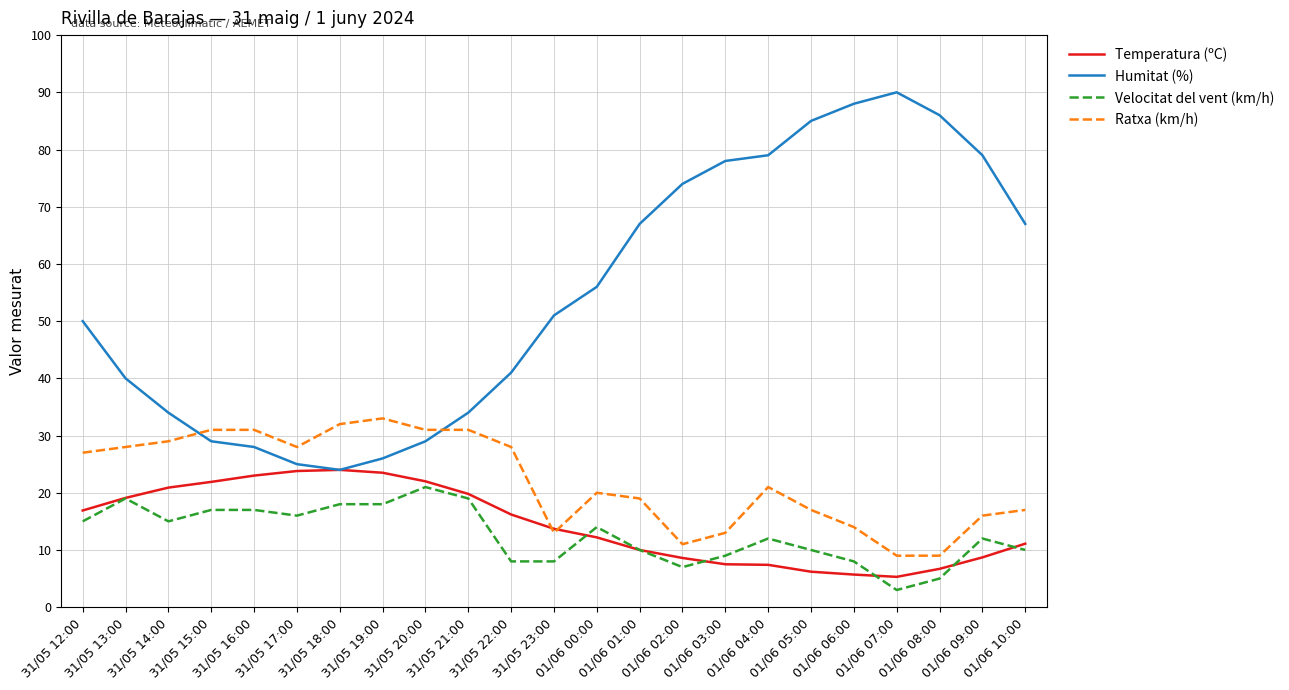

What is the sum of all Velocitat del vent (km/h) values?

291.0